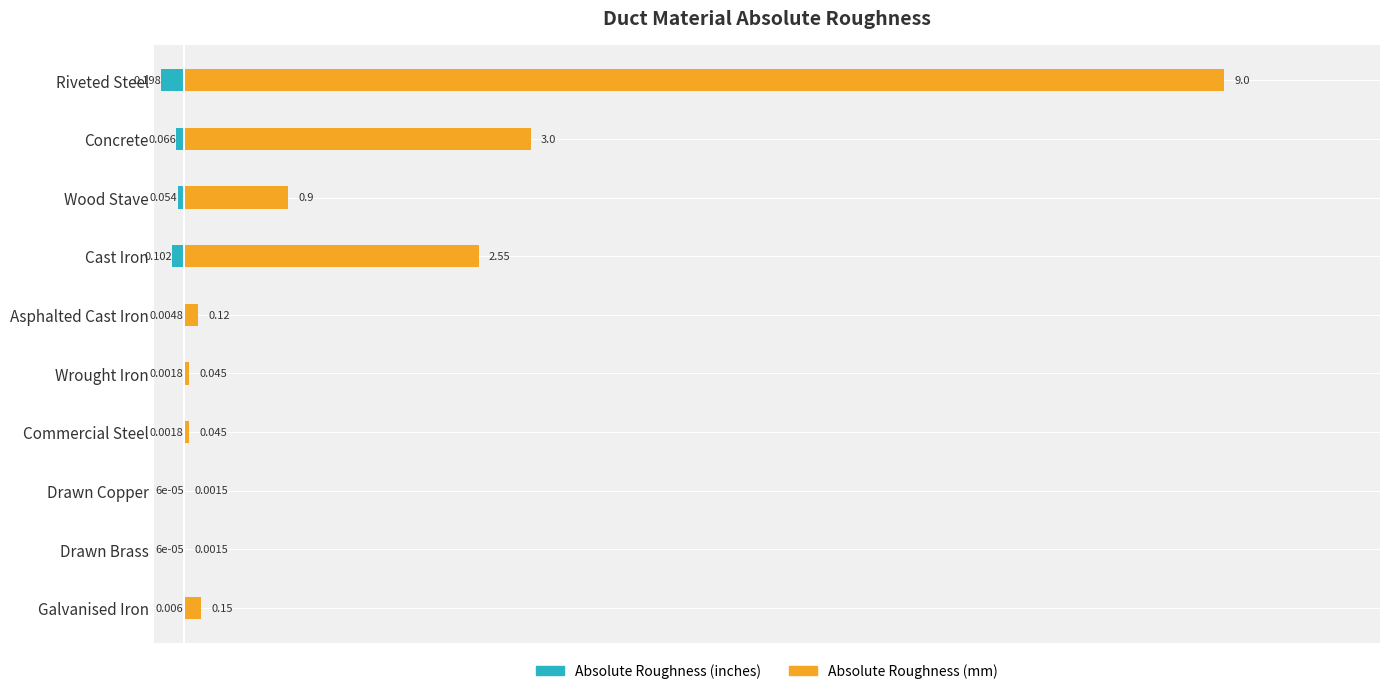

What is the lowest value of the Absolute Roughness (inches) series?

-0.2